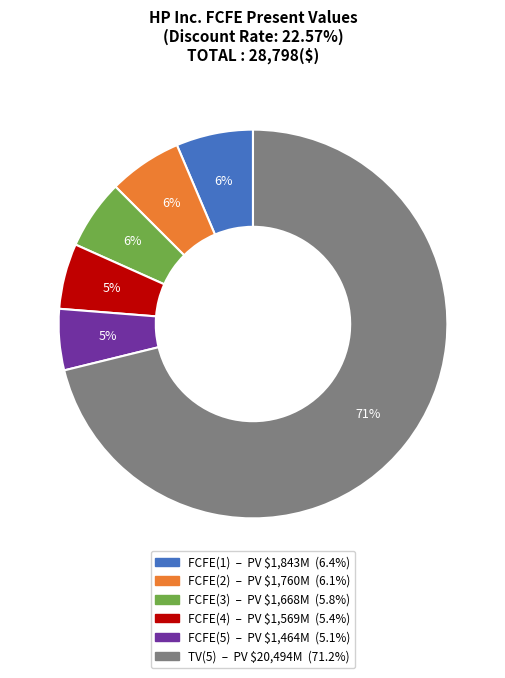

What is the ratio of the value at FCFE(1) to the value at FCFE(2)?

1.0